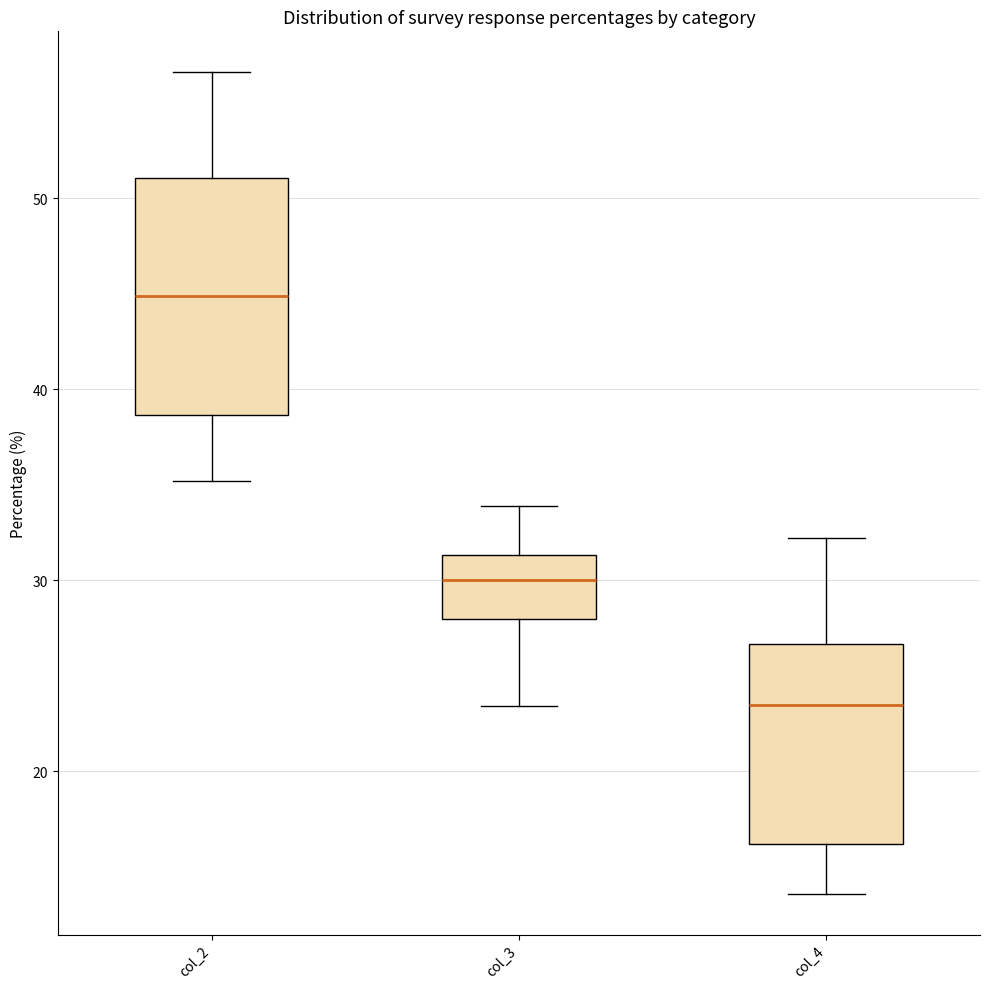

Reading left to right, transcribe this box plot: for each box, give where its median line is, the range the box spans, and where its two whiskers end, as read against the y-axis. The values are not printed on the chart, so give them approximately, as read against the axis.

col_2: median 45, box 39 to 51, whiskers 35 to 57
col_3: median 30, box 28 to 31, whiskers 23 to 34
col_4: median 24, box 16 to 27, whiskers 14 to 32